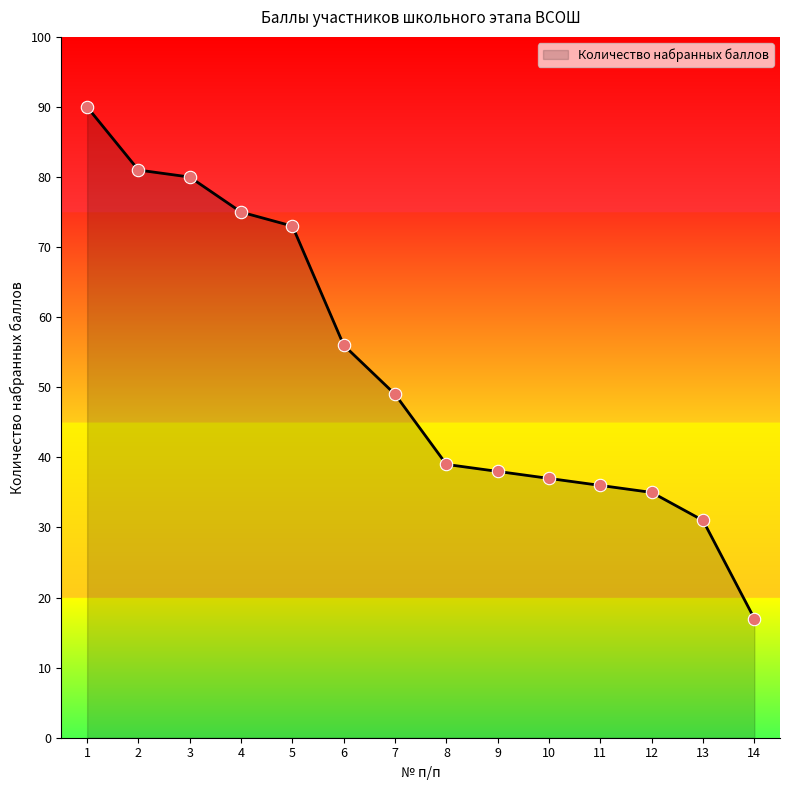

What is the change in value from 1 to 7?

-41